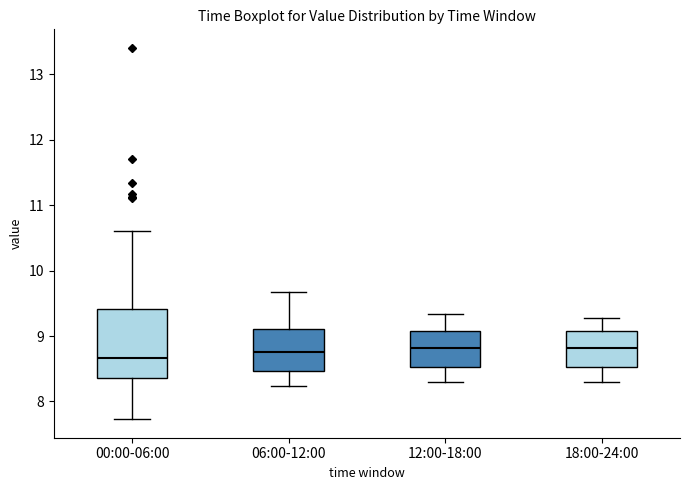

Reading left to right, read every box against the y-axis: the position of its median line, the range the box covers, and the ends of its whiskers. The values are not printed on the chart, so give them approximately, as read against the axis.

00:00-06:00: median 8.7, box 8.4 to 9.4, whiskers 7.7 to 10.6
06:00-12:00: median 8.8, box 8.5 to 9.1, whiskers 8.2 to 9.7
12:00-18:00: median 8.8, box 8.5 to 9.1, whiskers 8.3 to 9.3
18:00-24:00: median 8.8, box 8.5 to 9.1, whiskers 8.3 to 9.3